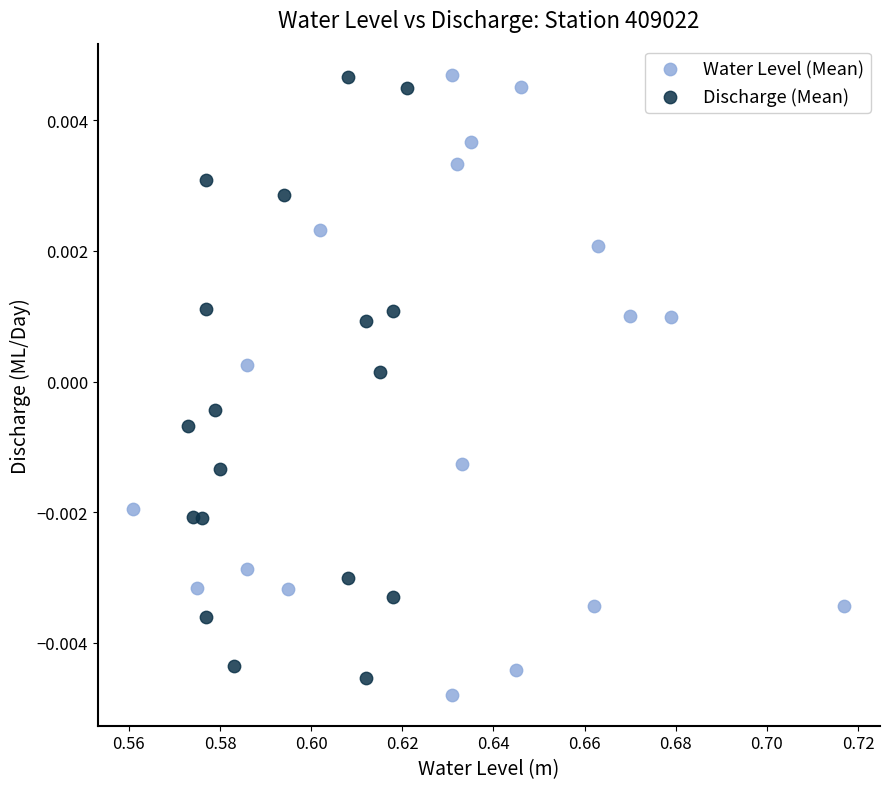

What are all the series names shown in the legend?

Water Level (Mean), Discharge (Mean)